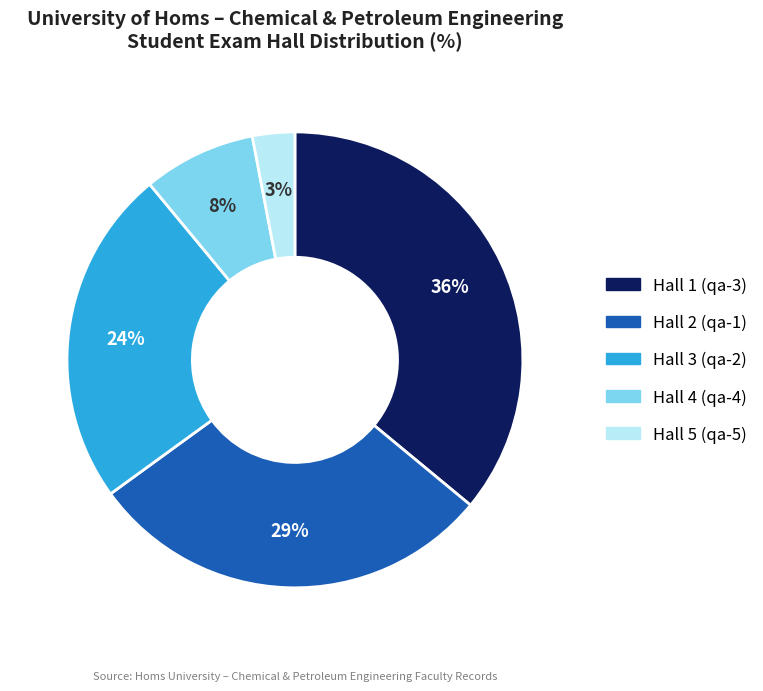

To the nearest percent, what is the average slice percentage?

20%